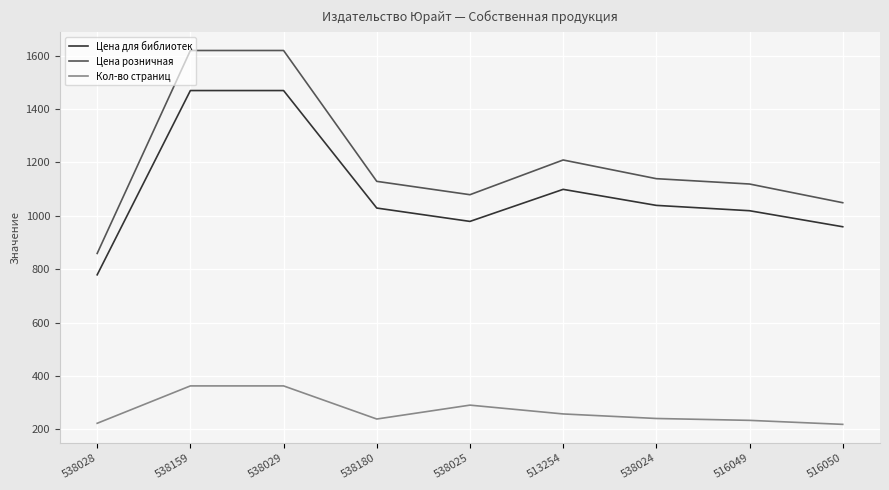

Is the value of Цена для библиотек at 538025 greater than the value of Кол-во страниц at 516050?

Yes